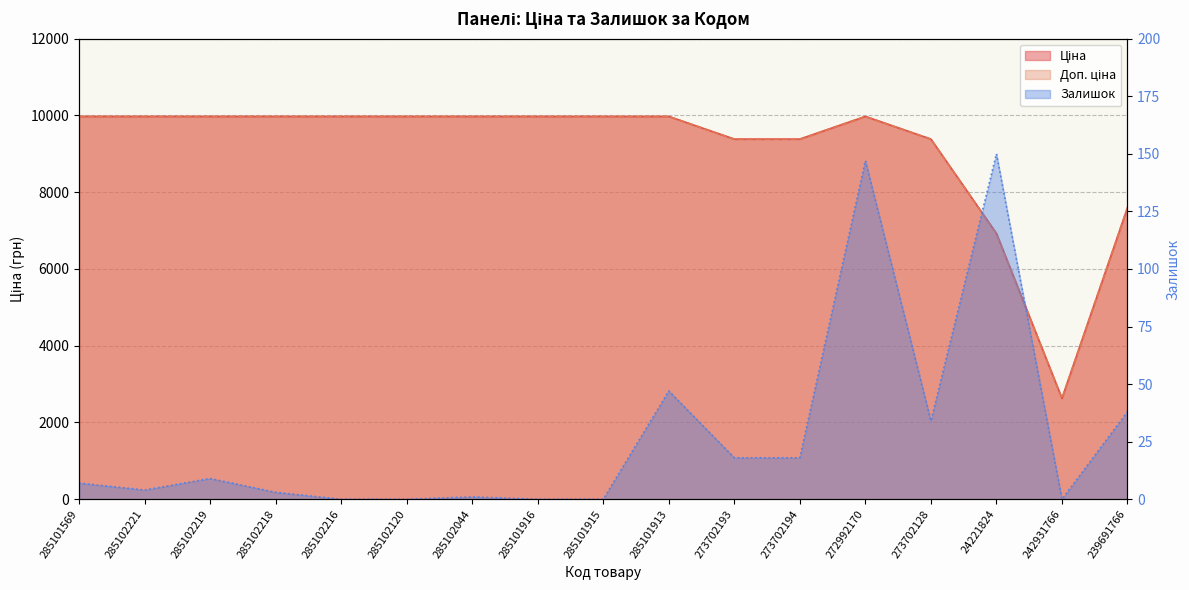

What is the difference between the Ціна values at 285102044 and 273702128?

591.0